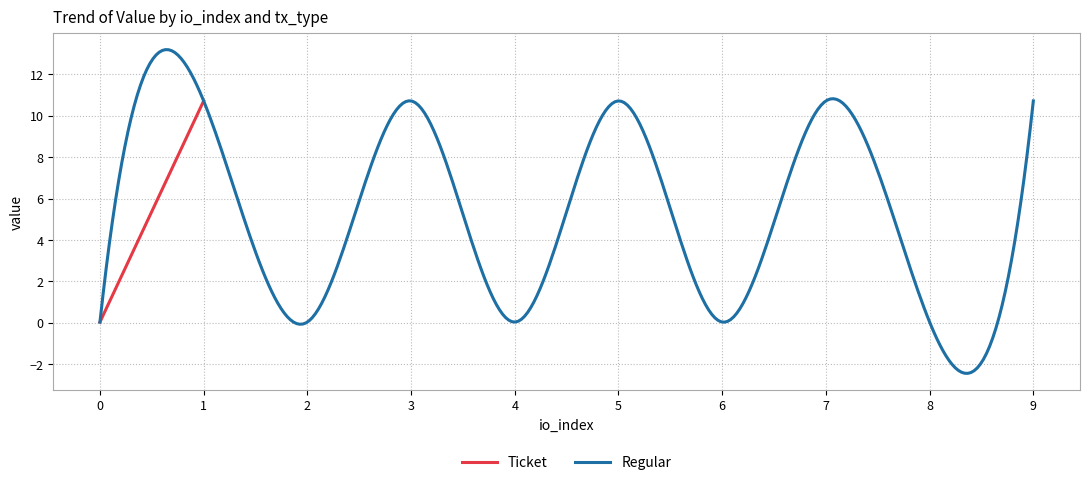

What is the minimum value for Regular?

-2.4